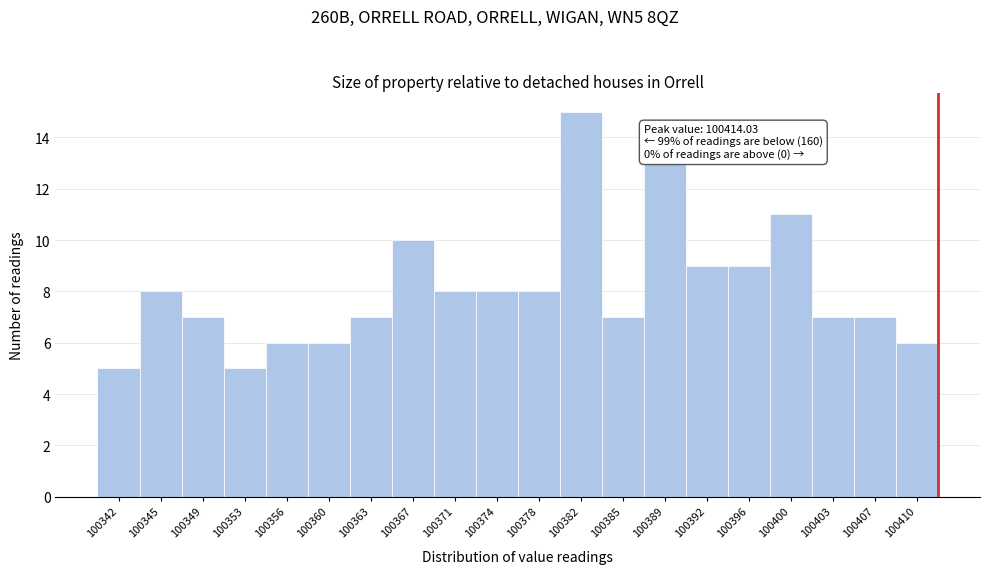

Reading left to right, list all the values displayed in this chart.

100342=5	100345=8	100349=7	100353=5	100356=6	100360=6	100363=7	100367=10	100371=8	100374=8	100378=8	100382=15	100385=7	100389=13	100392=9	100396=9	100400=11	100403=7	100407=7	100410=6